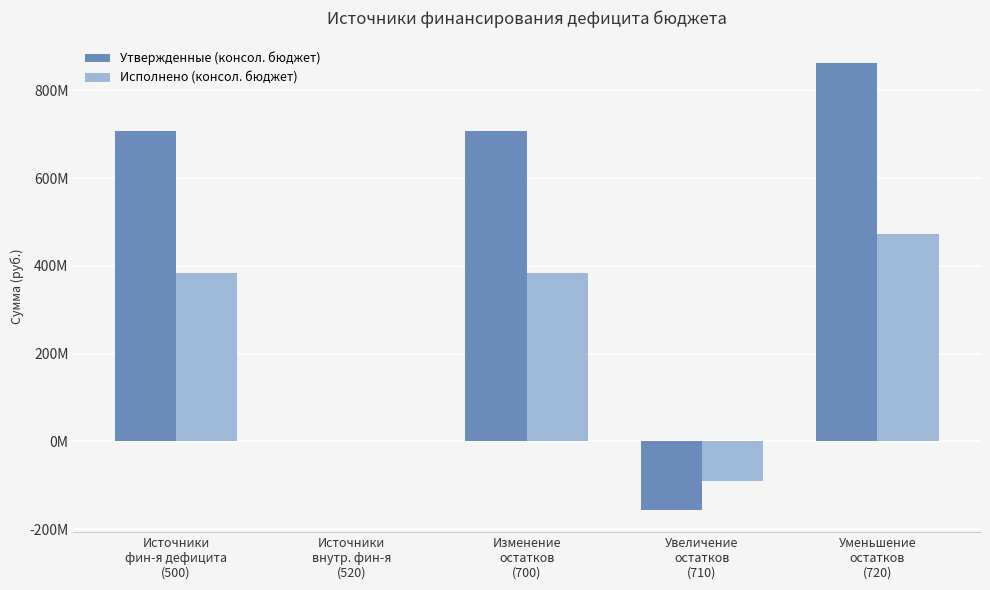

What is the difference between the maximum and minimum values in the Утвержденные (консол. бюджет) series?

1018962034.2